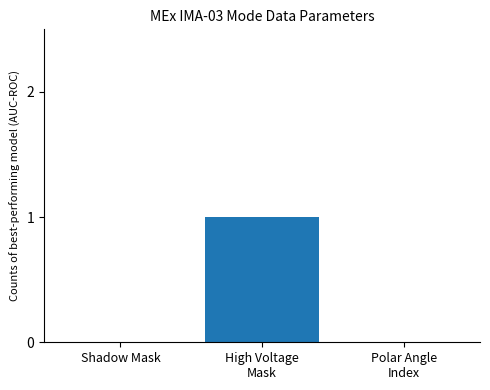

How many data points does each series have?

3